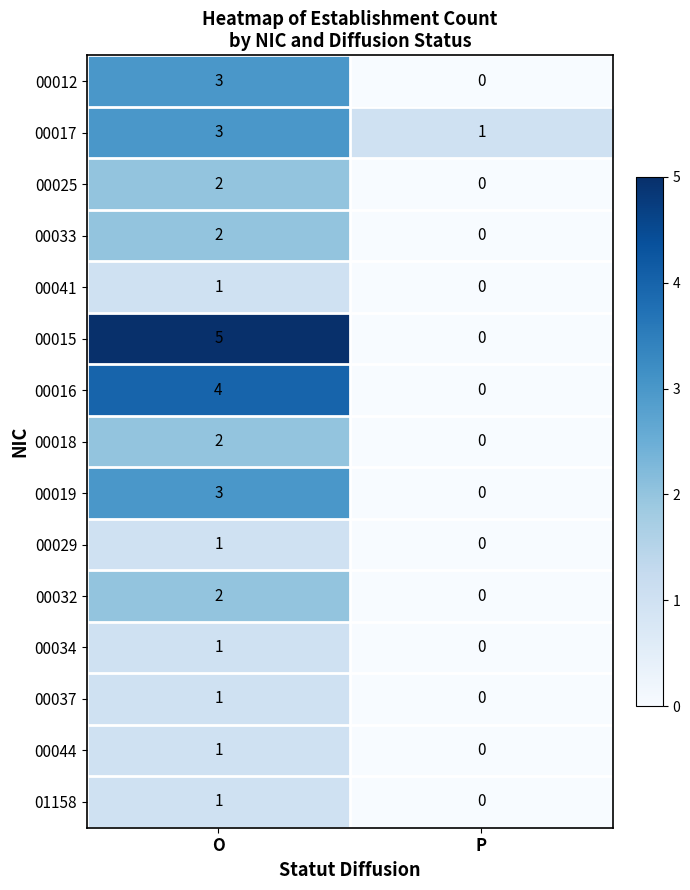

True or false: 00037 has a value of 2 at O.

False